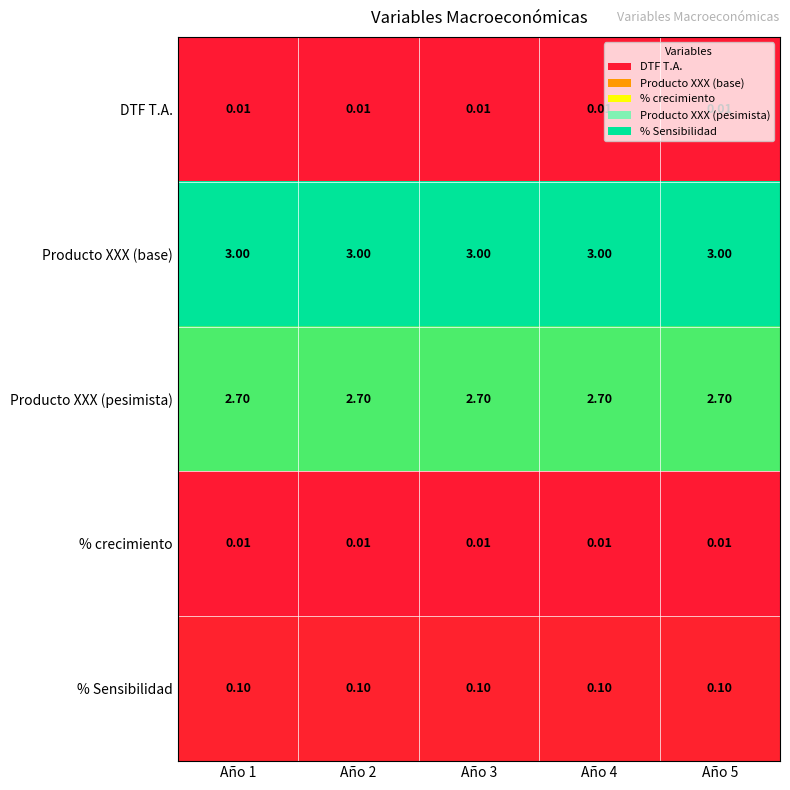

Which series has the largest total across all categories?

Producto XXX (base)